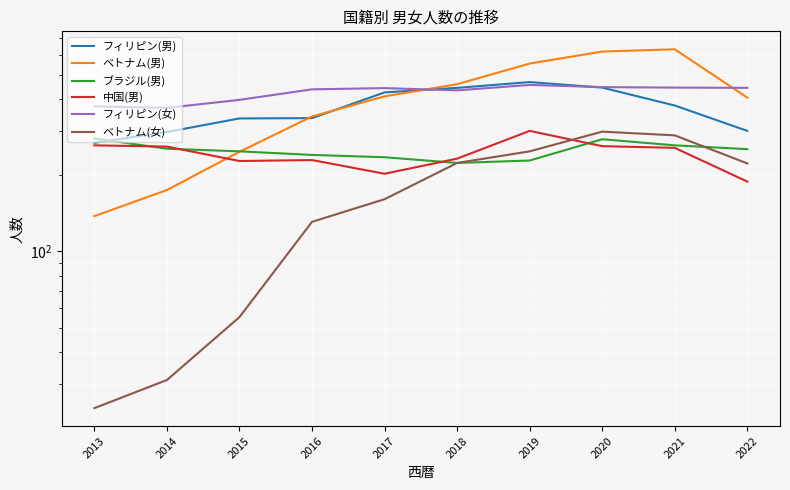

Between which two adjacent categories do フィリピン(女) and ベトナム(男) first intersect?

2017 and 2018